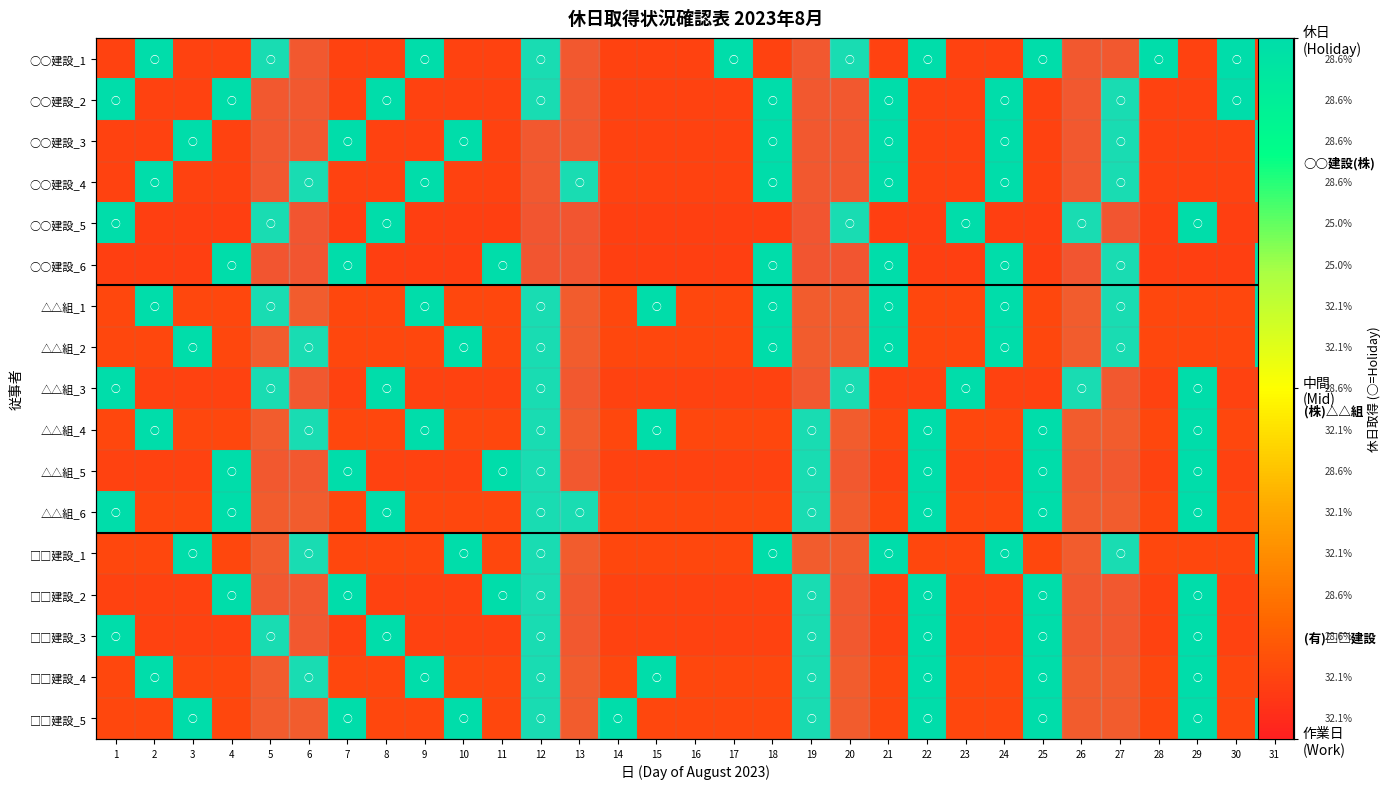

The value of row_1 at 28 is 0.0. True or false?

False